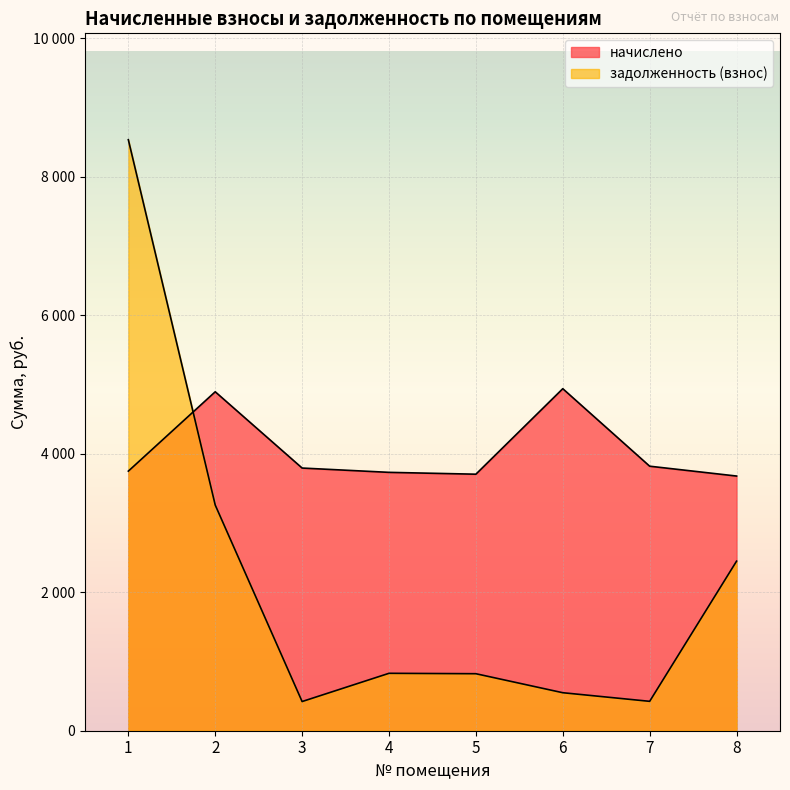

How many values in the задолженность (взнос) series exceed 829?

4